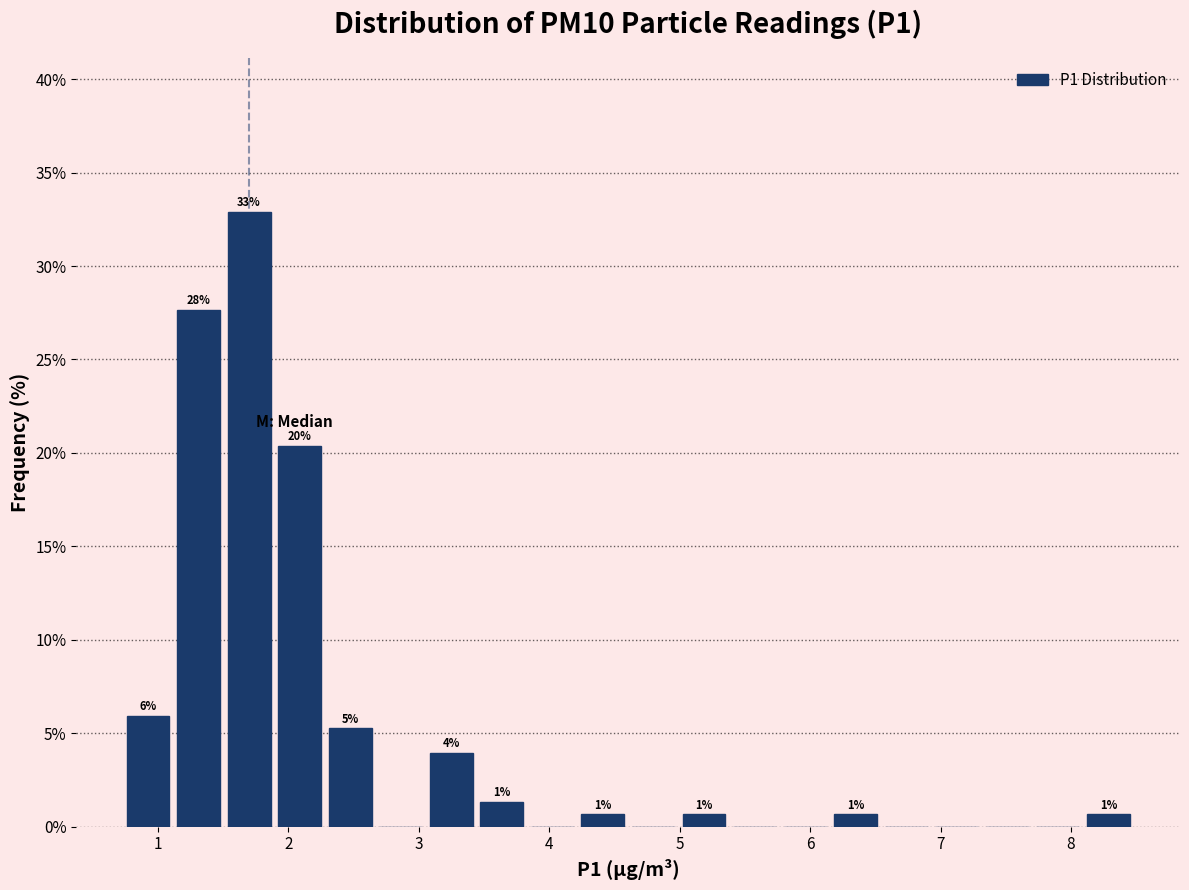

Read against the x-axis, roughly where is the centre of the tallest bar?

1.7